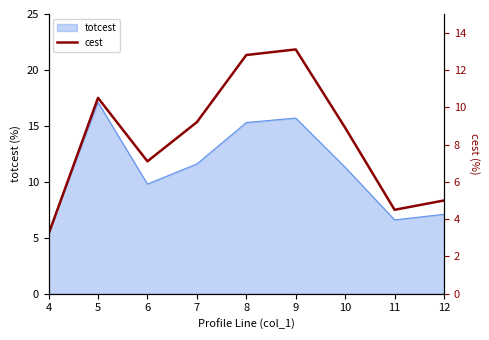

How many points are lower than both their immediate neighbors (excluding endpoints)?

2